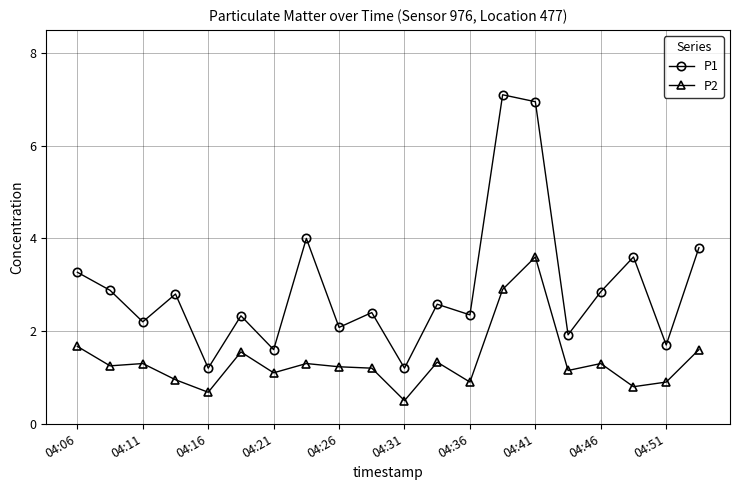

True or false: P1 has more than 1 interior local peaks.

True